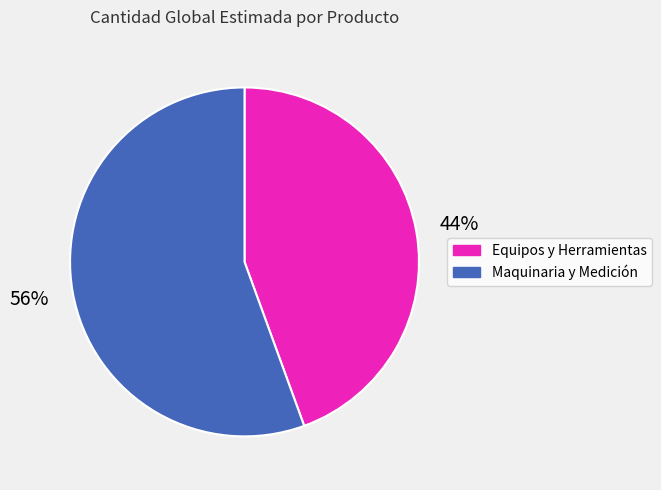

Is there any slice that represents more than half of the pie?

Yes